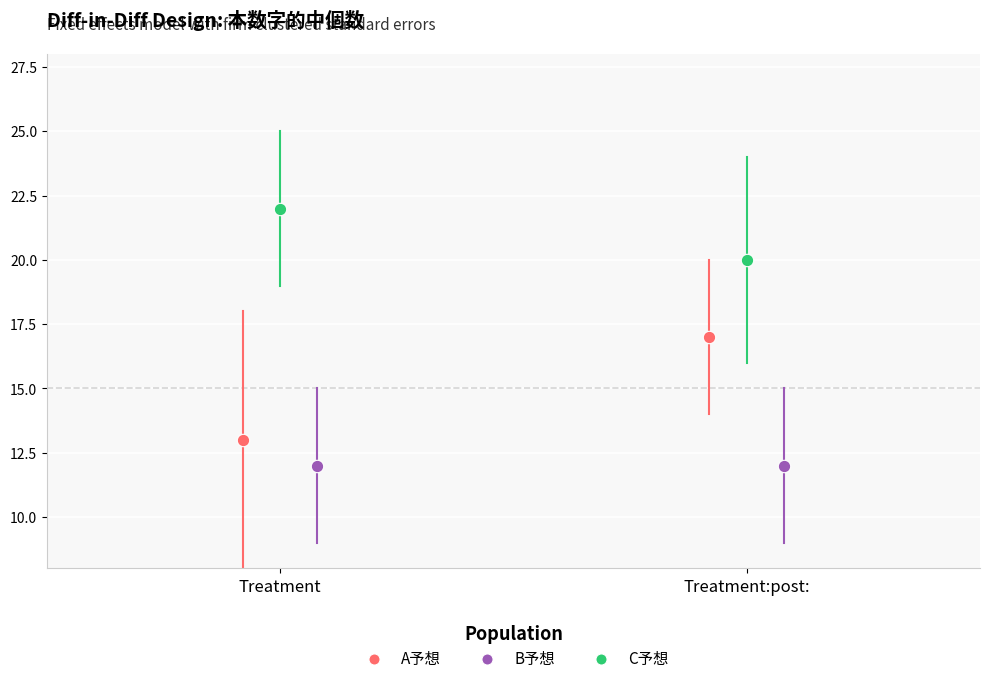

What are all the series names shown in the legend?

A予想, B予想, C予想